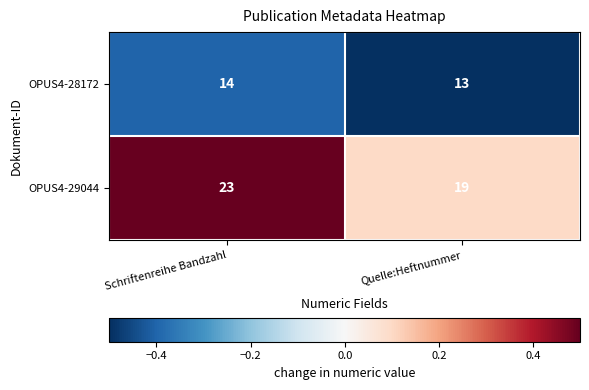

Where is OPUS4-28172 nearest to the value 13?

Quelle:Heftnummer